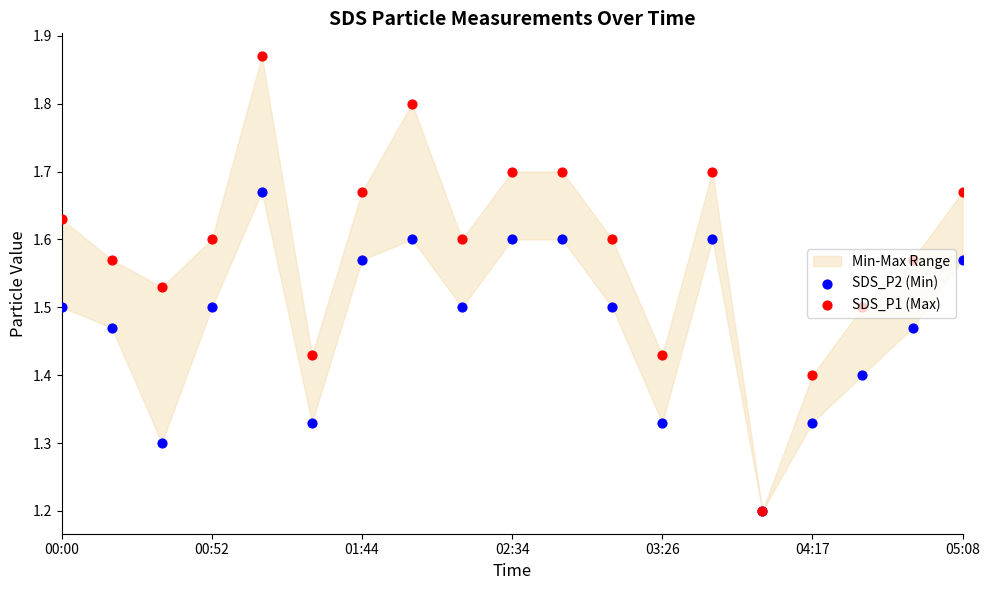

At how many categories does at least one series exceed 1?

19